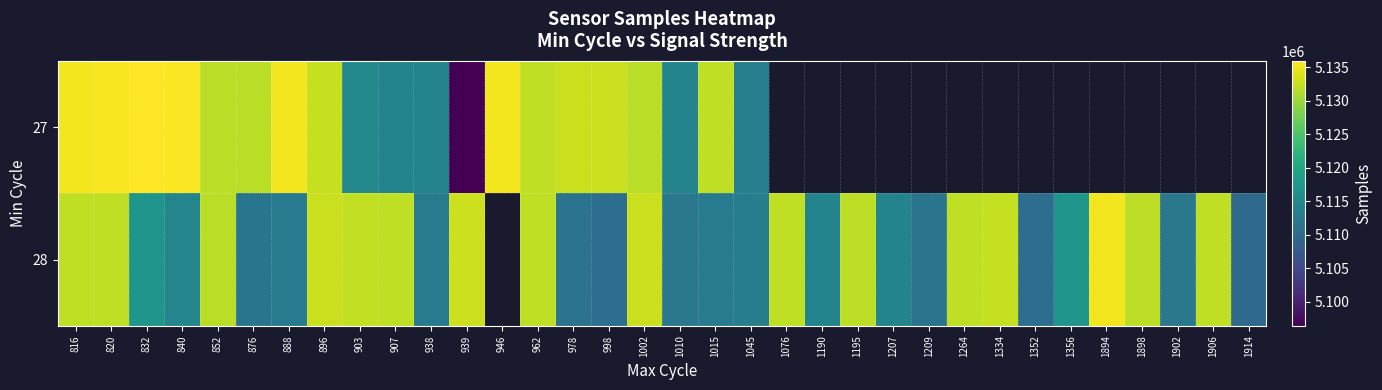

What is the smallest value displayed?

5096429.0